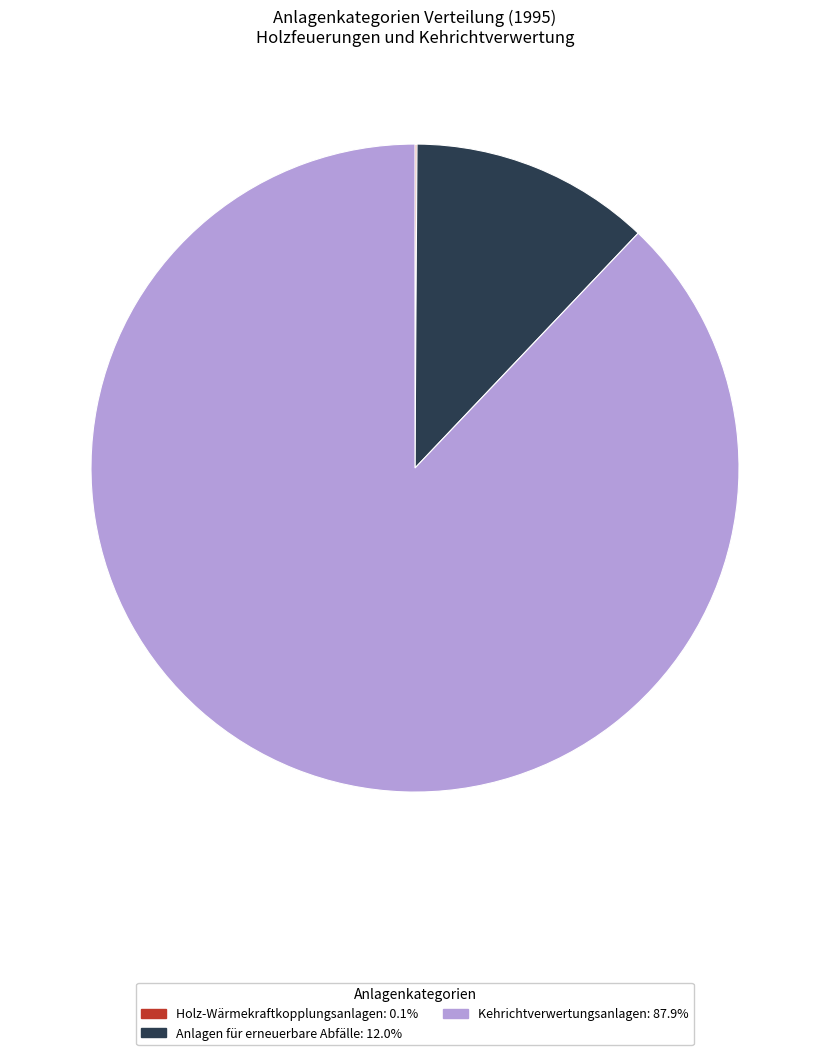

Is there a majority slice in this chart?

Yes